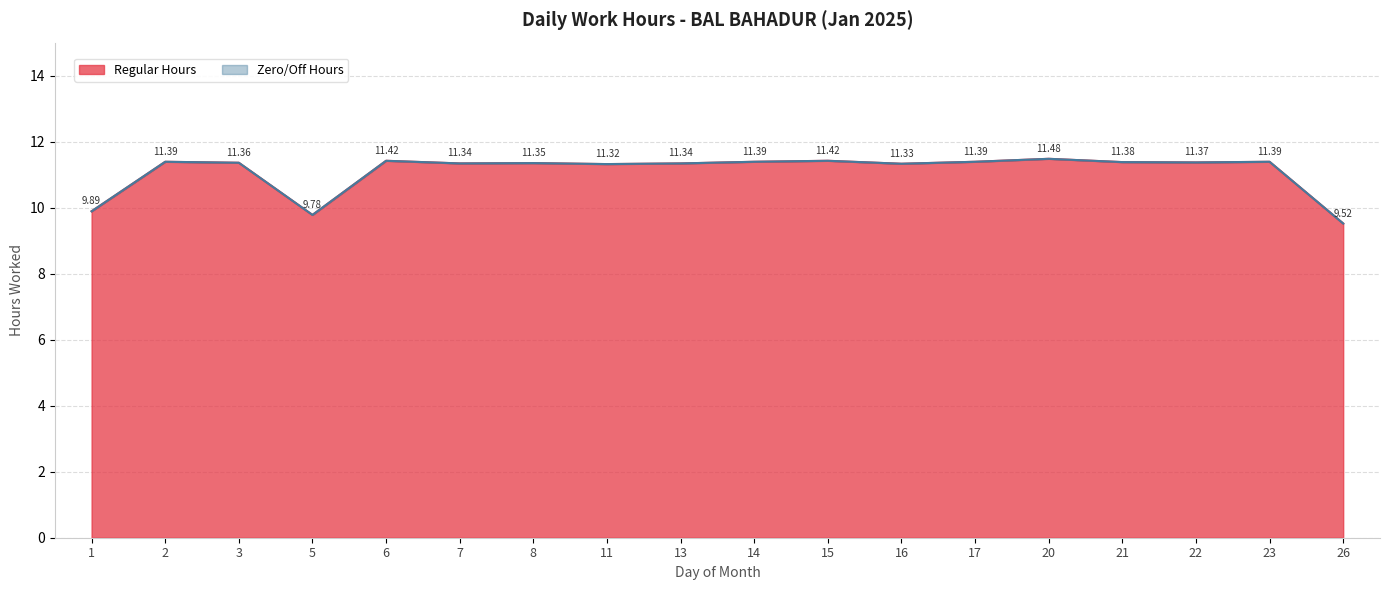

Count the number of data series in this chart.

1